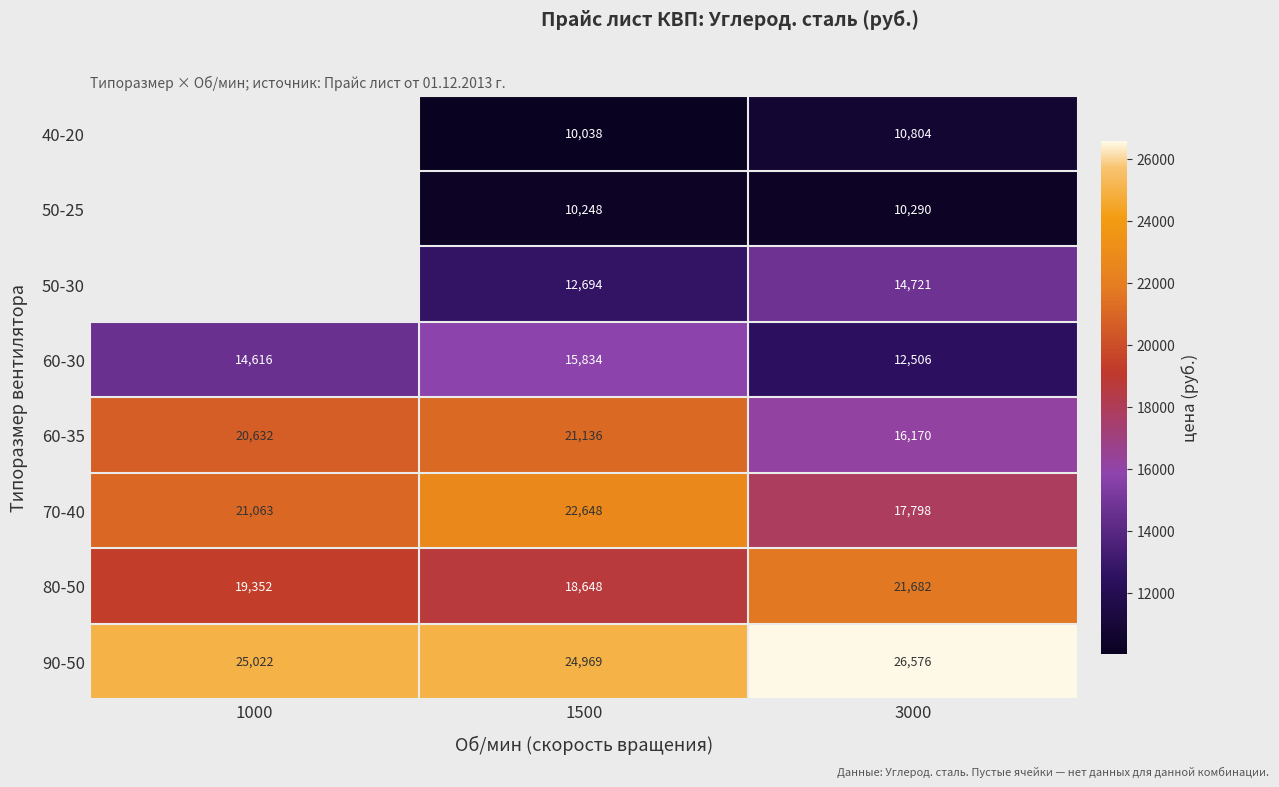

Is it true that 60-30 equals 19145 at 1000?

False